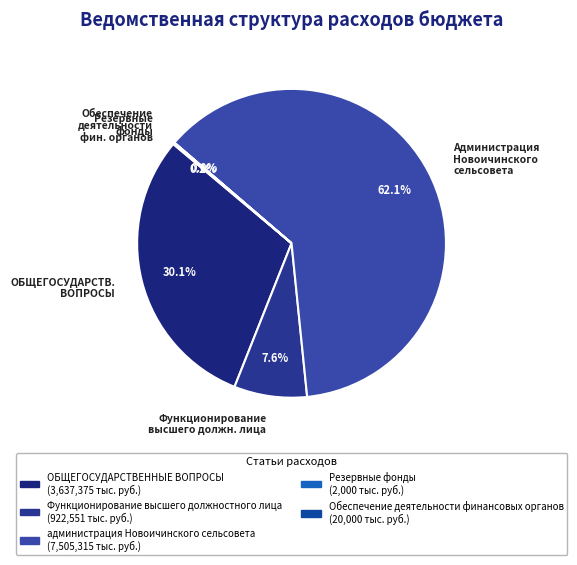

Which category has the biggest portion of the pie?

Администрация Новоичинского сельсовета